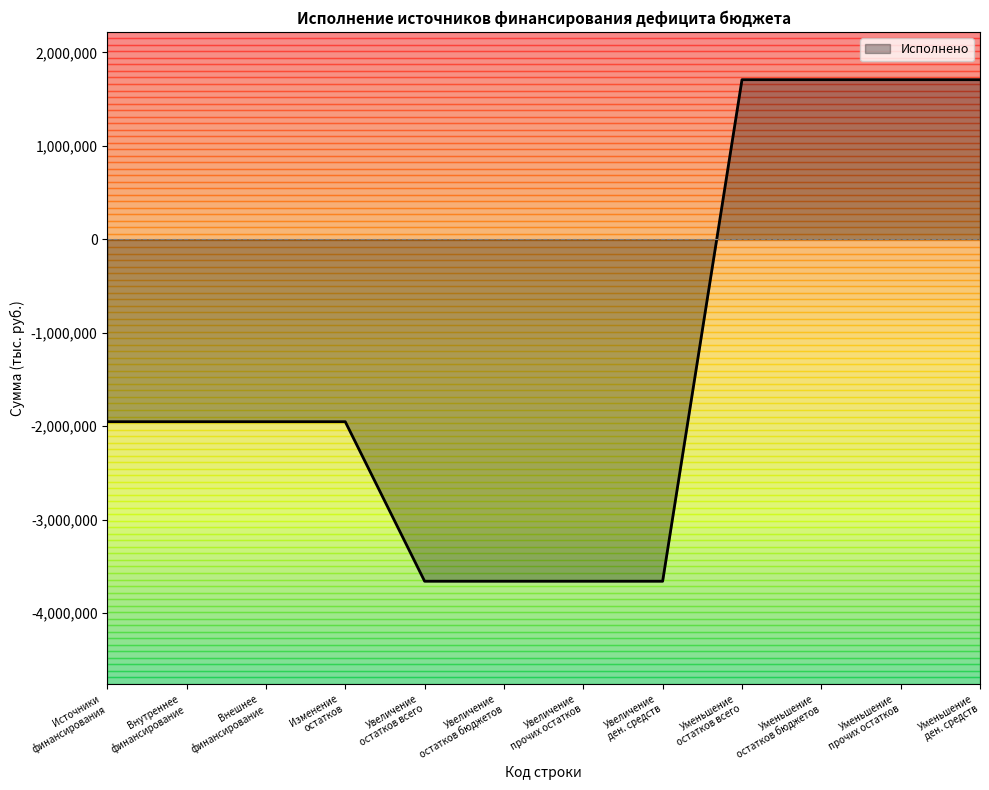

What is the greatest value displayed?

1707044.2